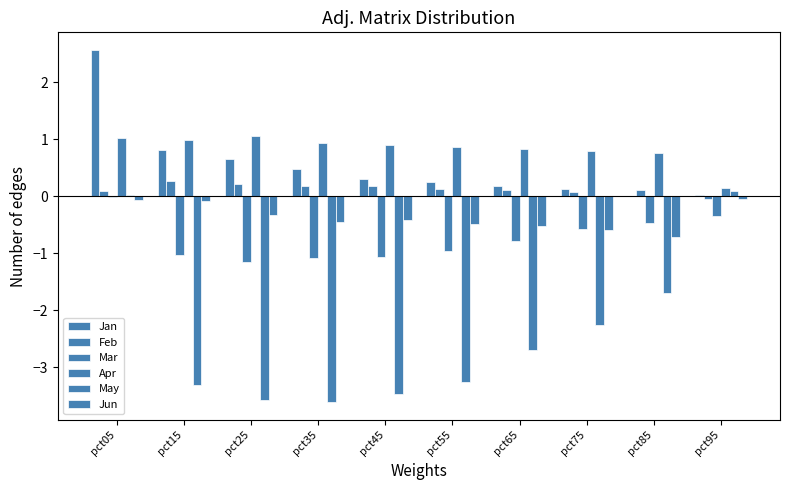

Where is Jan nearest to the value 1?

pct15